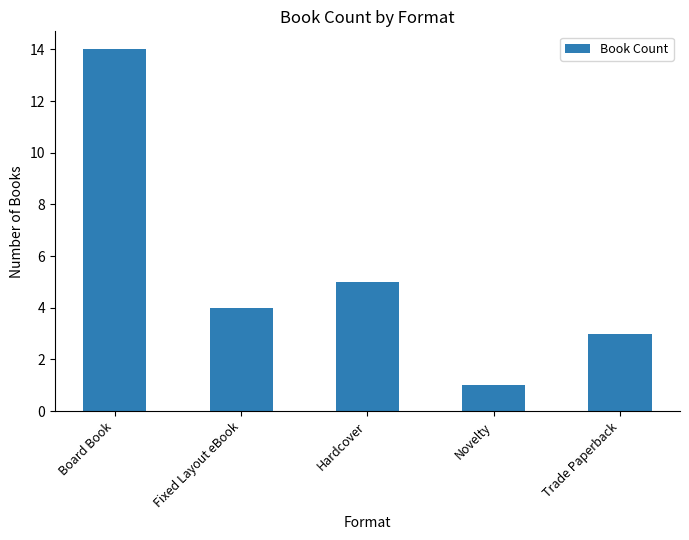

True or false: the data shows 1 at Novelty.

True